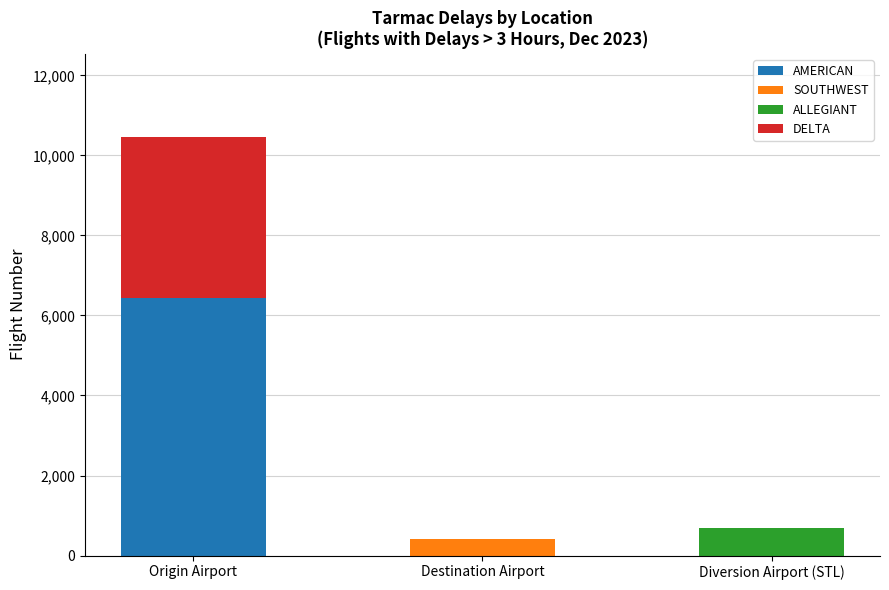

What is the total value across all series at Diversion Airport (STL)?

692